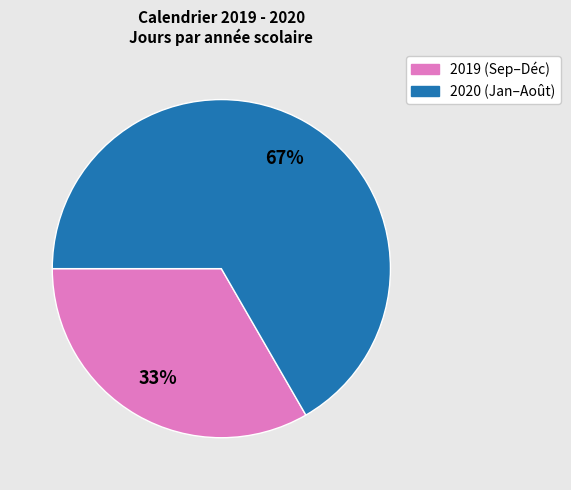

Is there a majority slice in this chart?

Yes